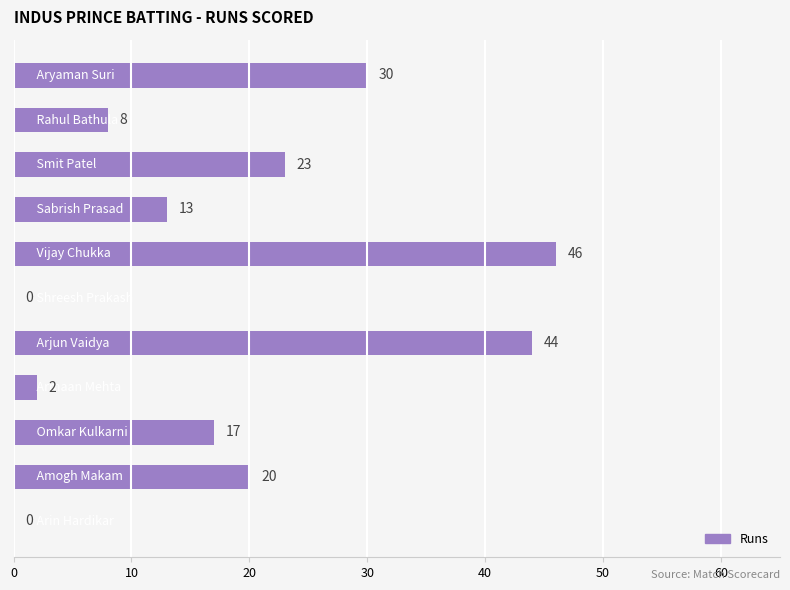

How many categories are shown in the chart?

11